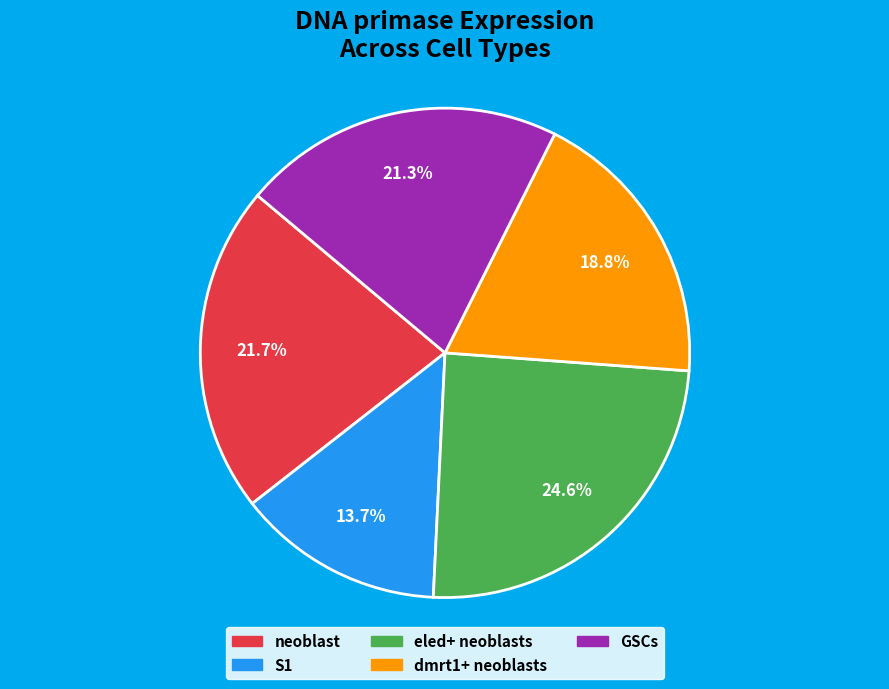

Is there any slice that represents more than half of the pie?

No